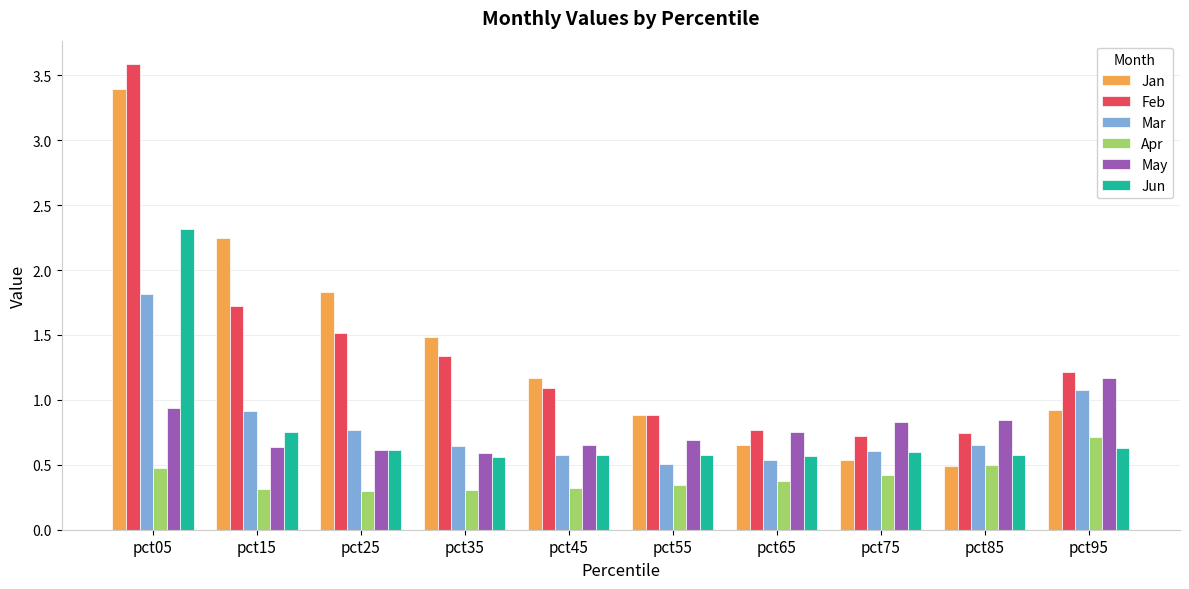

True or false: Apr has a value of 0.7 at pct05.

False